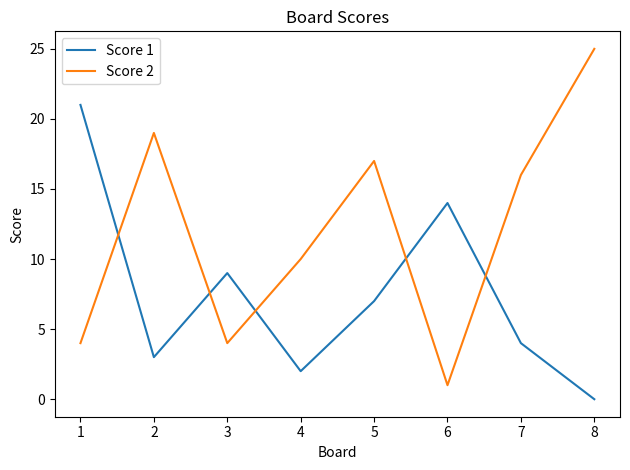

Is this an area chart (filled region under the line)?

No